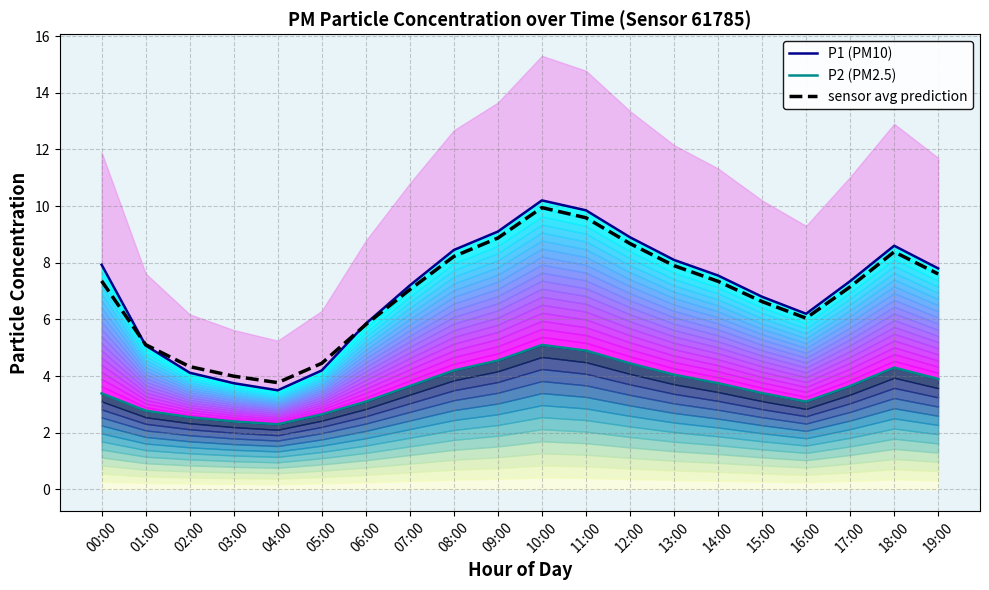

Which label corresponds to the smallest value in the chart?

04:00